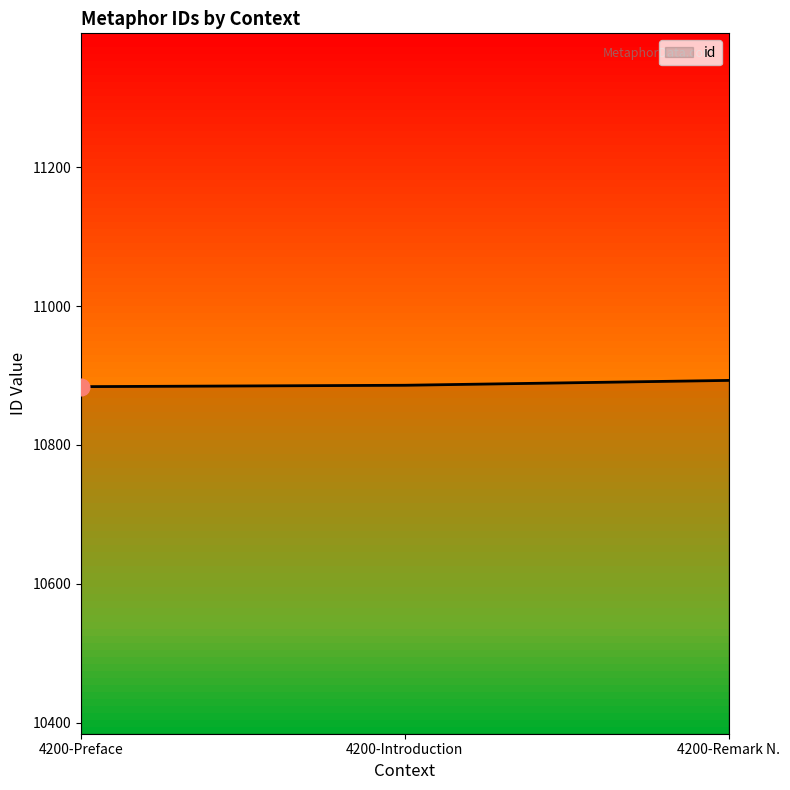

What is the minimum value shown in the chart?

10884